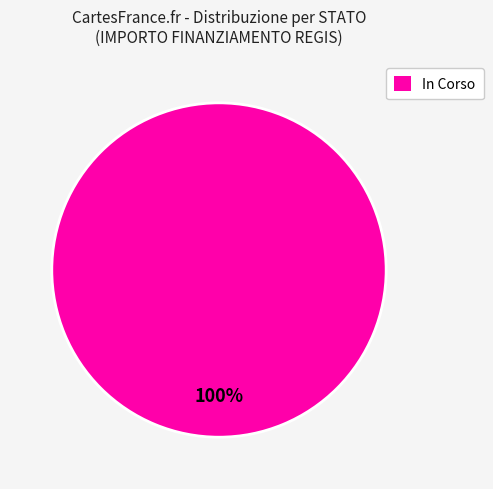

Rank the categories by value from highest to lowest.

In Corso